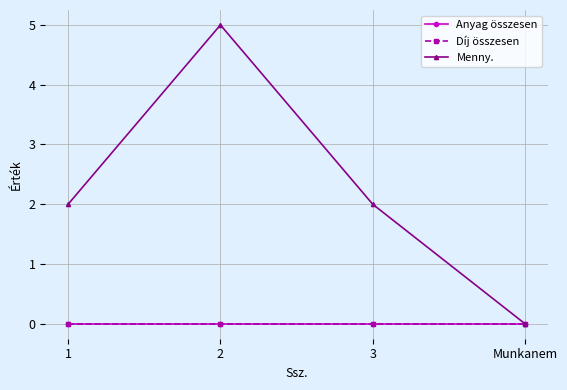

At which category does Menny. reach its first local peak?

2